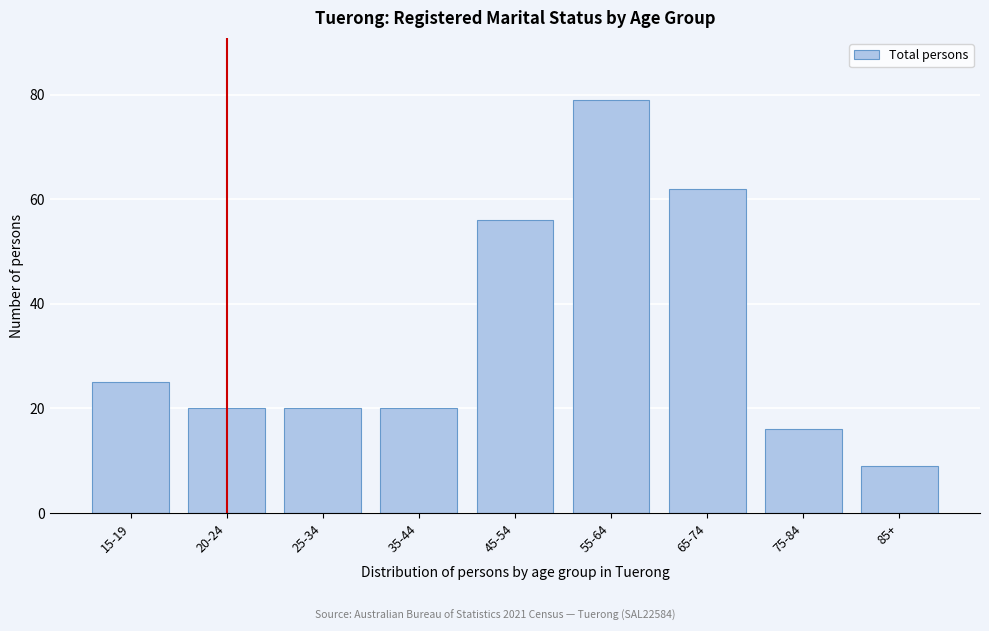

Reading left to right, transcribe all the data shown in this chart.

25	20	20	20	56	79	62	16	9